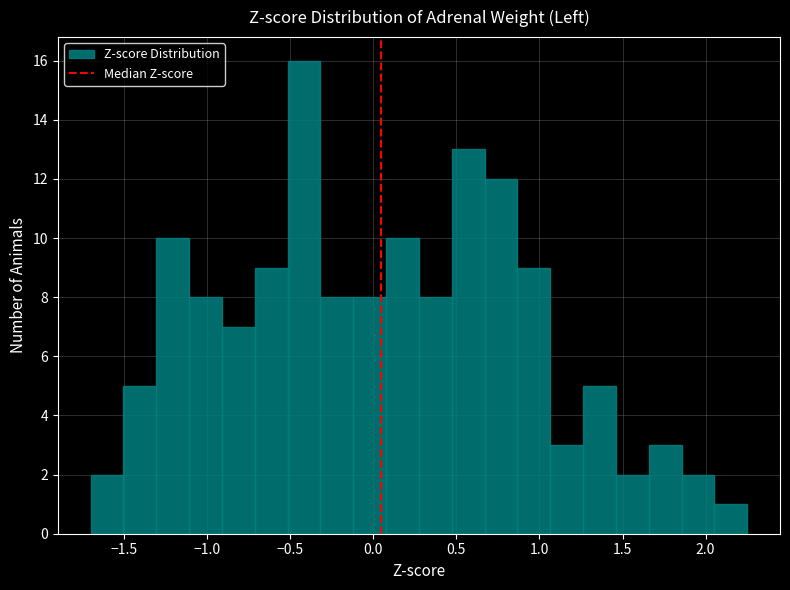

Read against the x-axis, roughly where is the centre of the tallest bar?

-0.40